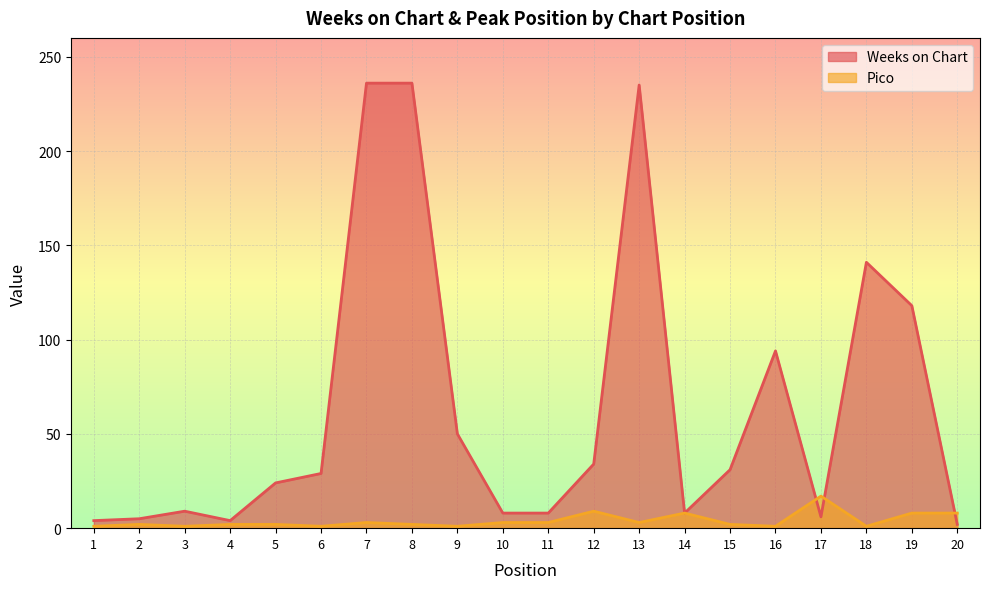

True or false: Pico has a value of 8 at 20.

True